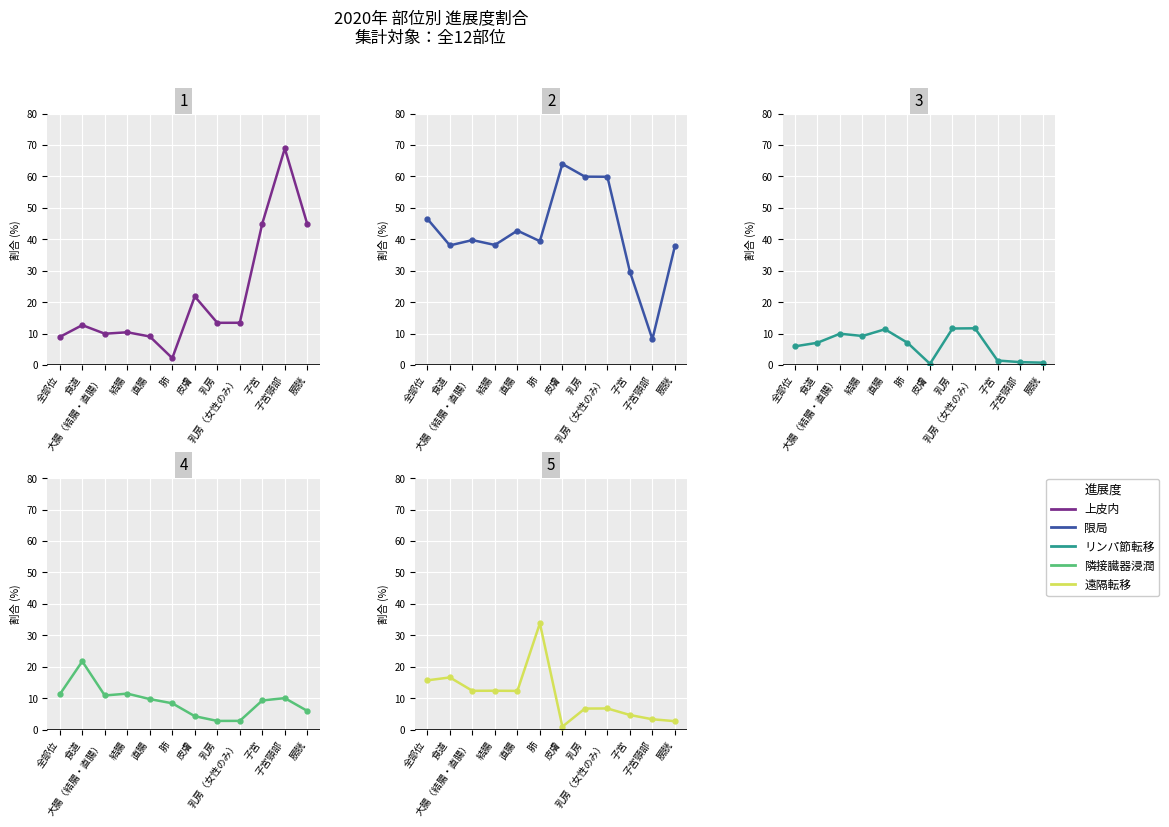

What is the average value of the リンパ節転移 series?

6.4